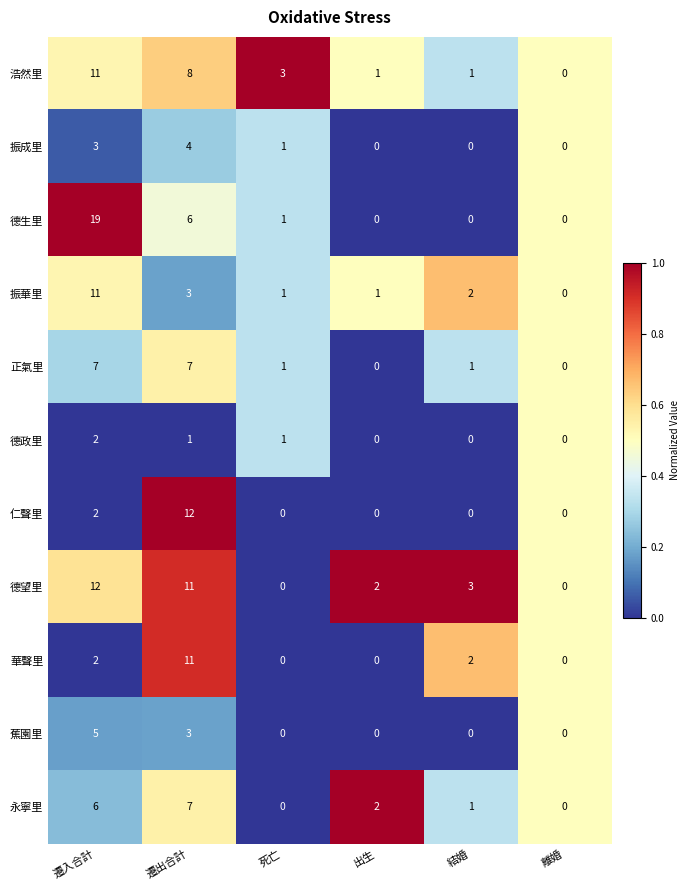

The 仁聲里 series shows 0 at 結婚. True or false?

True